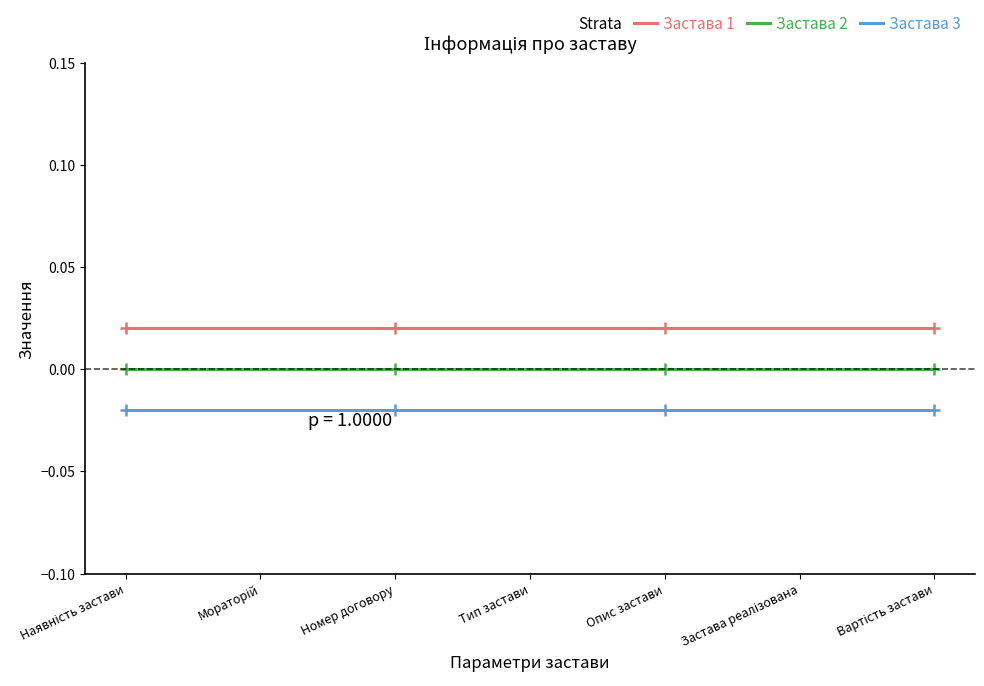

Which has a higher value, Застава реалізована or Мораторій?

Застава реалізована